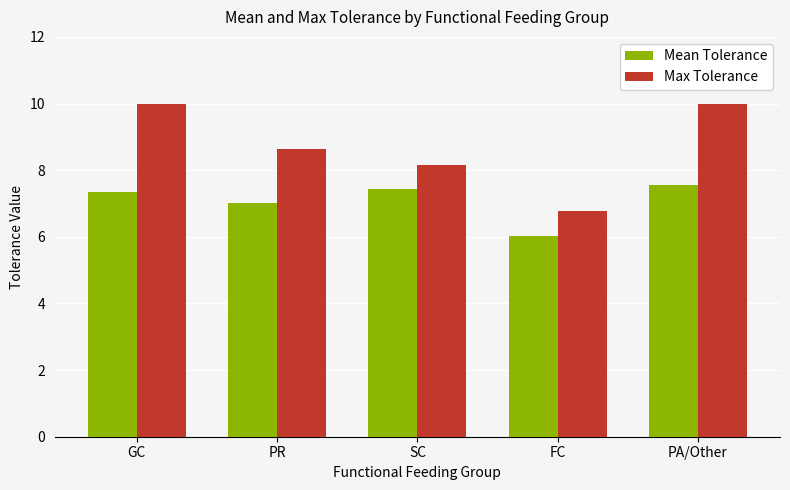

At which label does Mean Tolerance reach its peak?

PA/Other